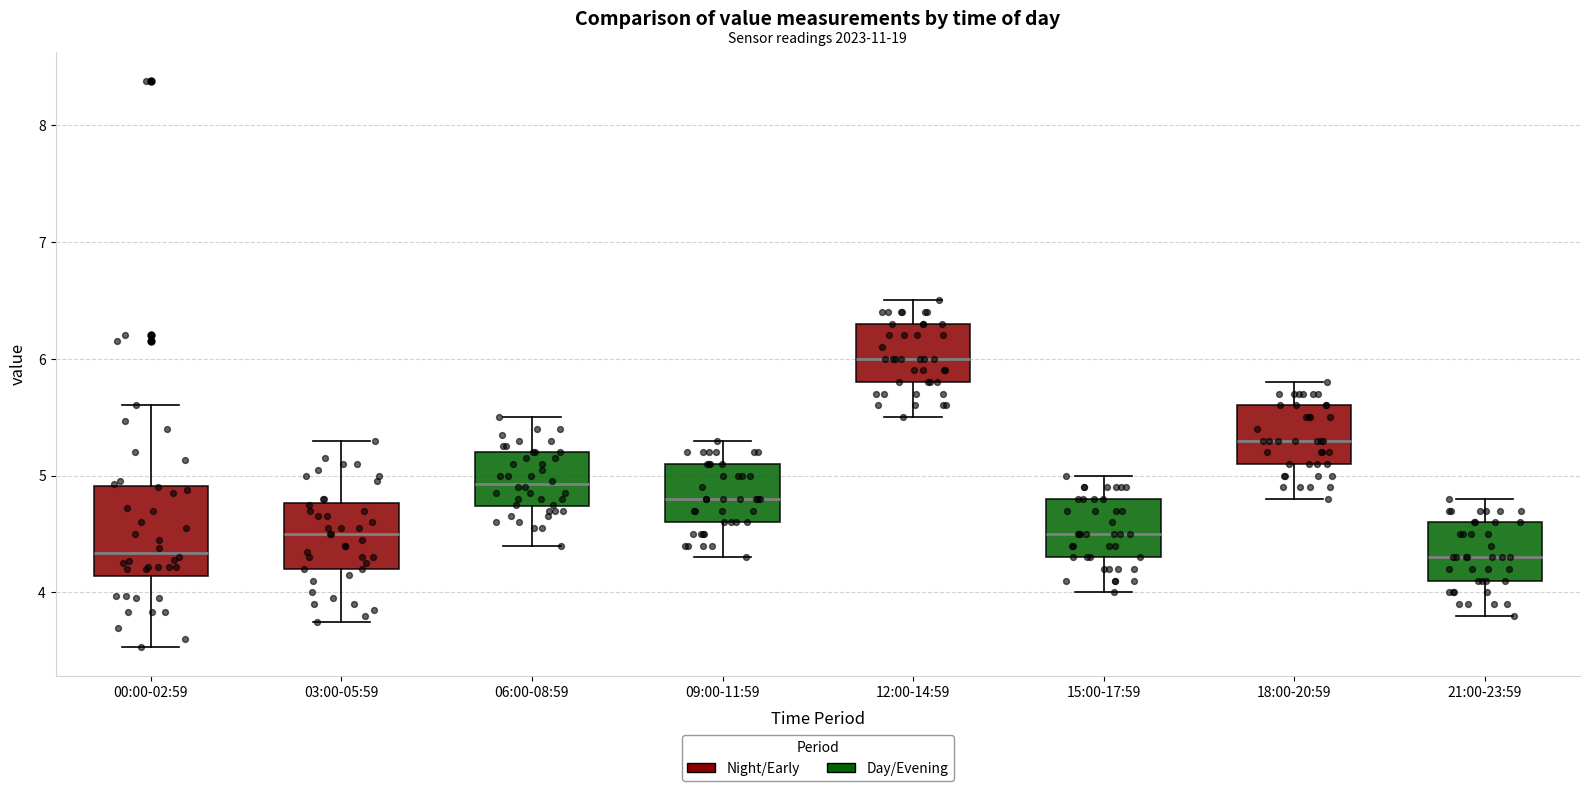

Where does the lower whisker of the box for 00:00-02:59 end on the y-axis? The values are not printed on the chart, so give them approximately, as read against the axis.

3.5